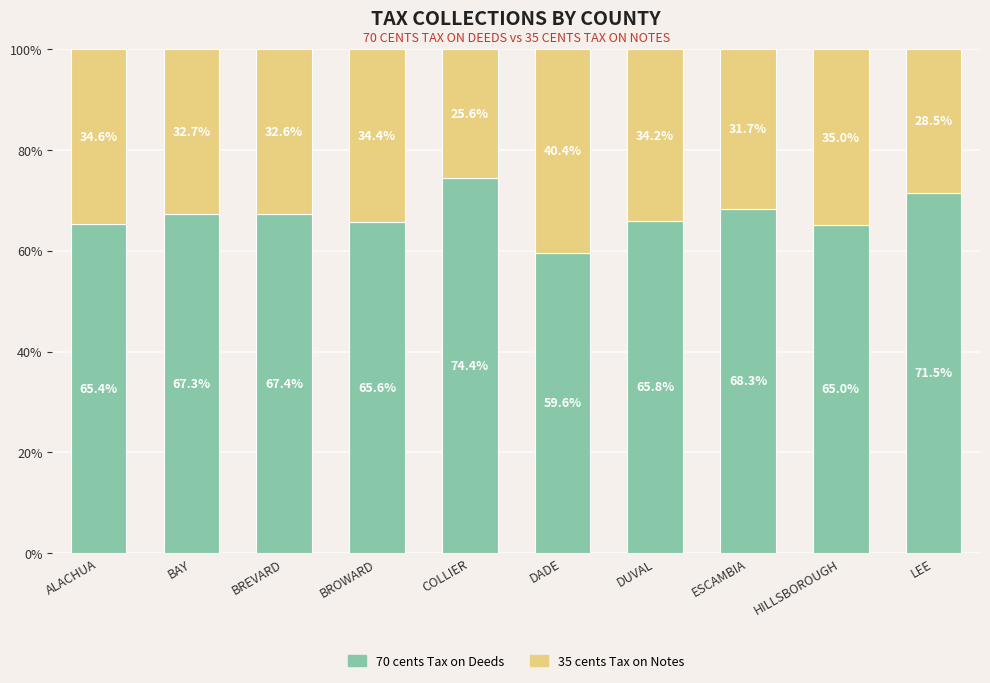

Count the number of data series in this chart.

2